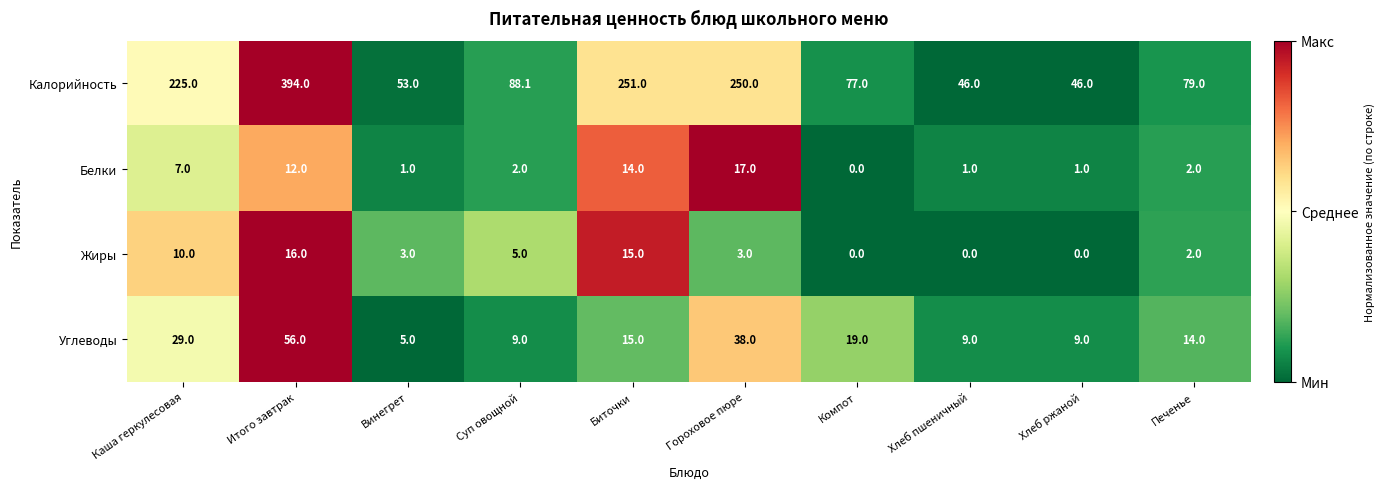

Which series has the widest spread of values?

Калорийность